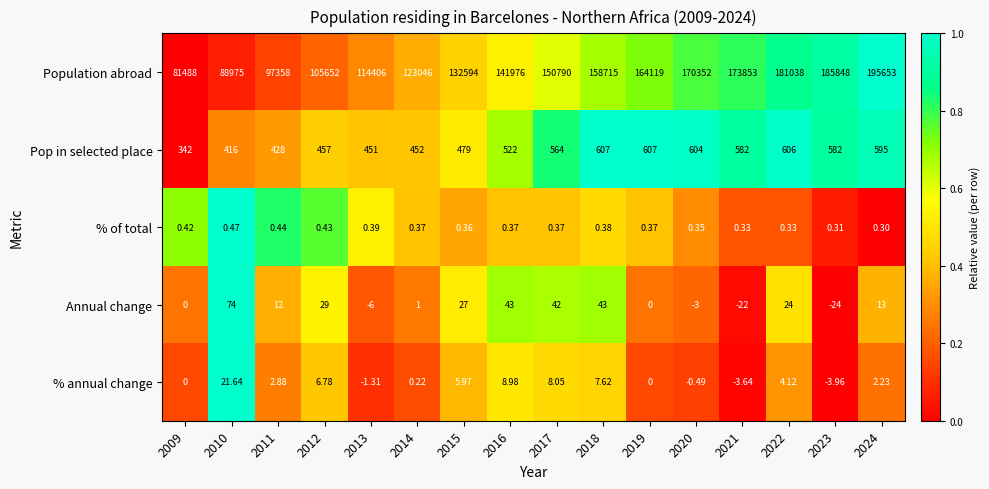

Is the value of Pop in selected place at 2021 greater than the value of Annual change at 2022?

Yes